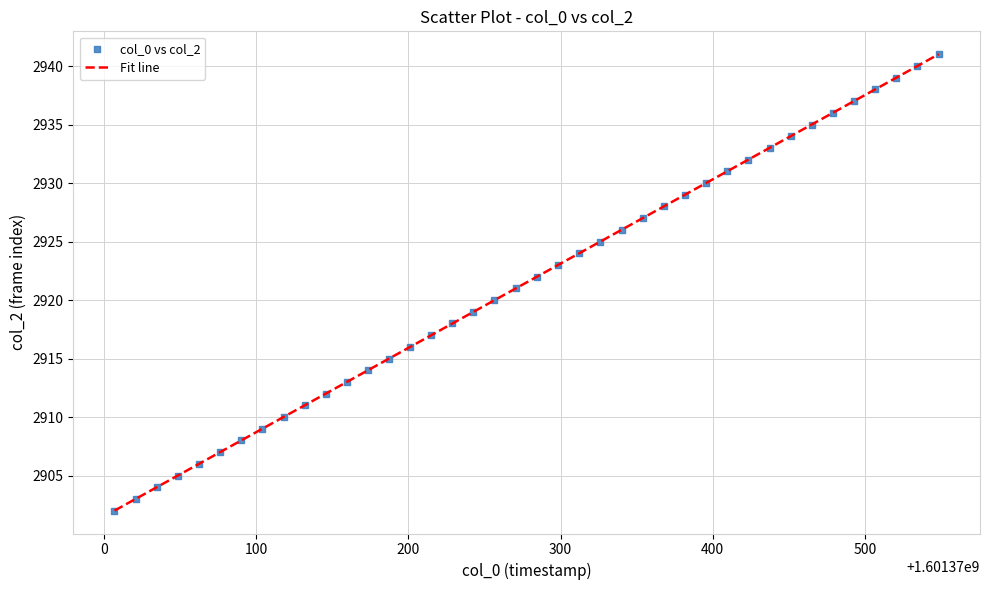

What is the range of Y values (max minus min)?

39